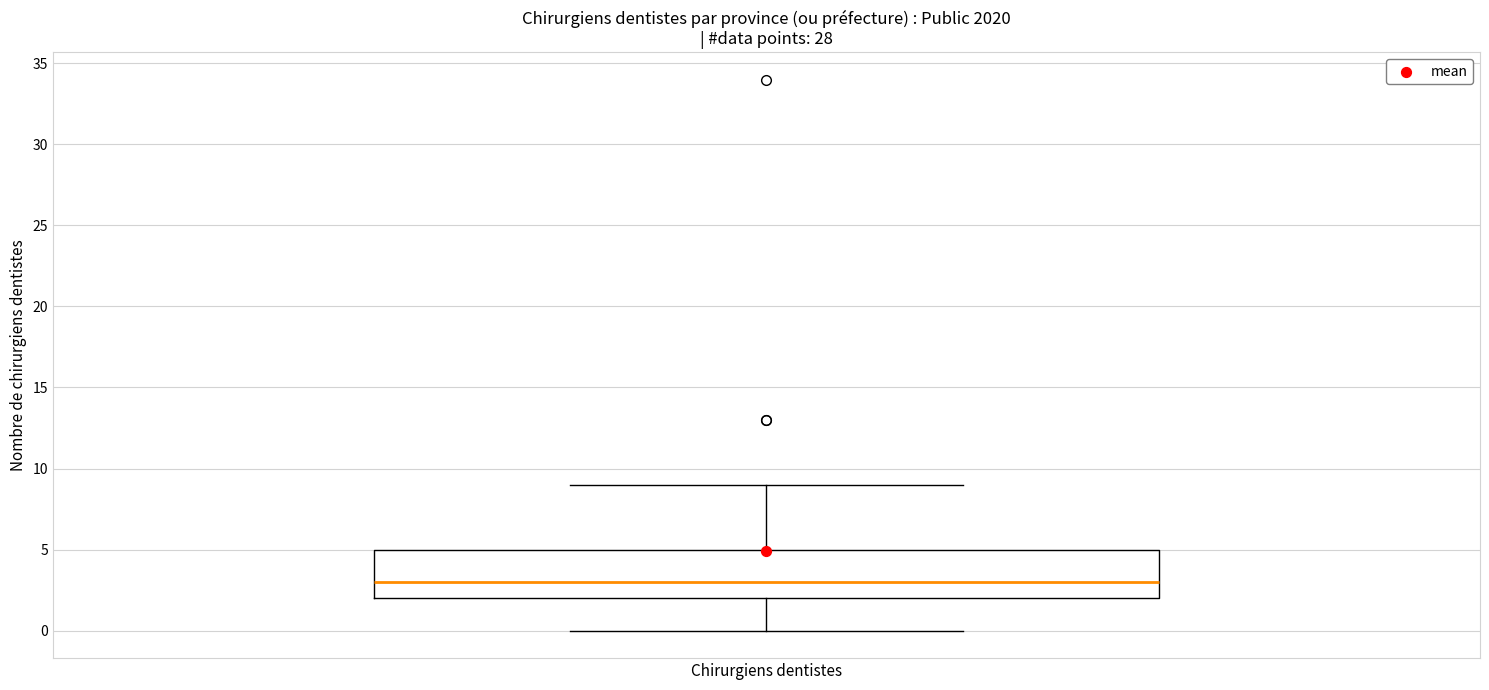

Transcribe this box plot: give where the median line is, the range the box spans, and where the two whiskers end, as read against the y-axis. The values are not printed on the chart, so give them approximately, as read against the axis.

median 3, box 2 to 5, whiskers 0 to 9